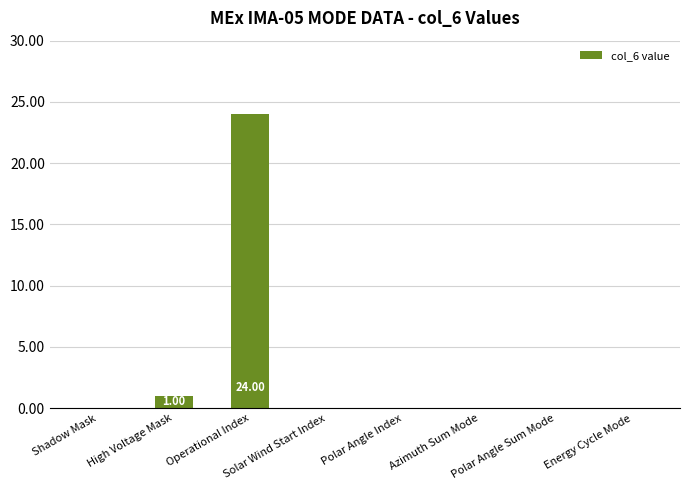

What is the difference between the maximum and second lowest values?

24